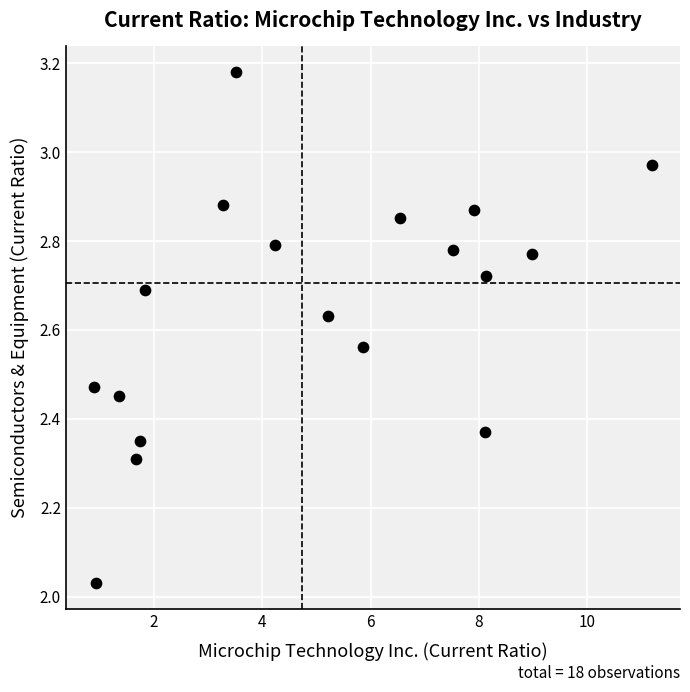

What is the range of X values (max minus min)?

10.3